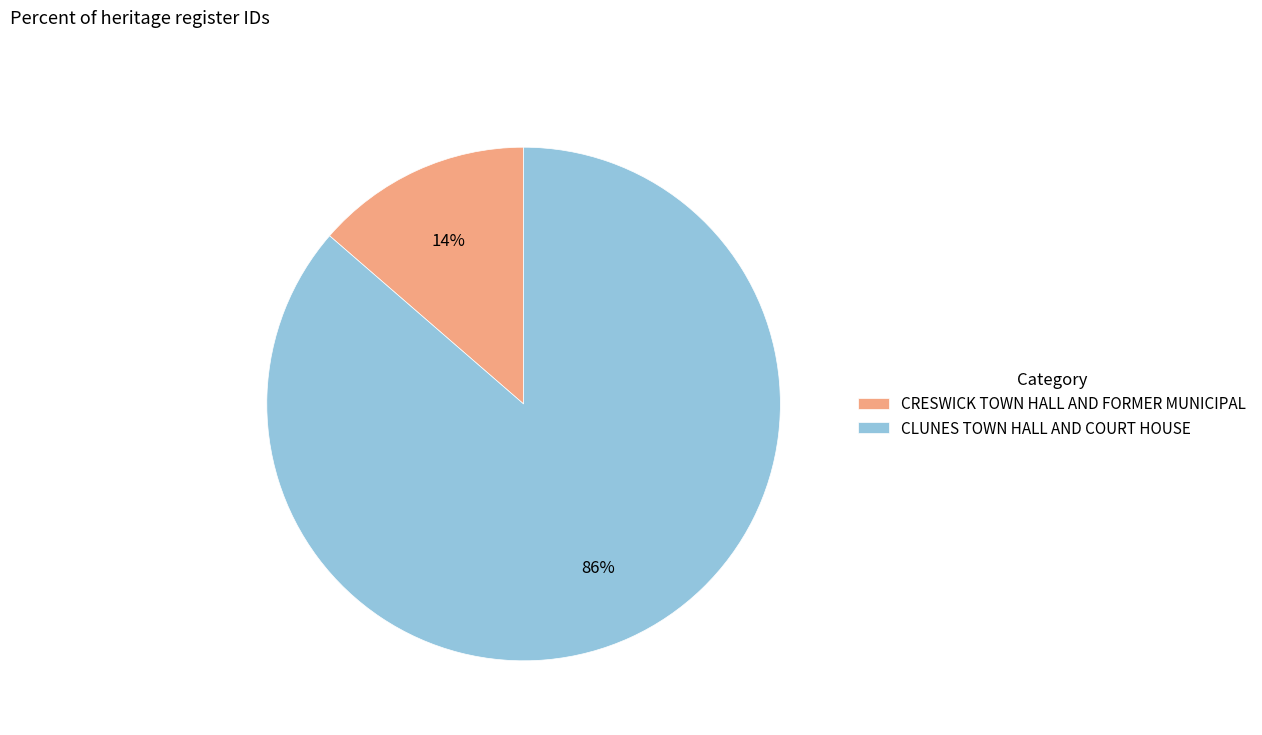

What is the majority slice?

CLUNES TOWN HALL AND COURT HOUSE